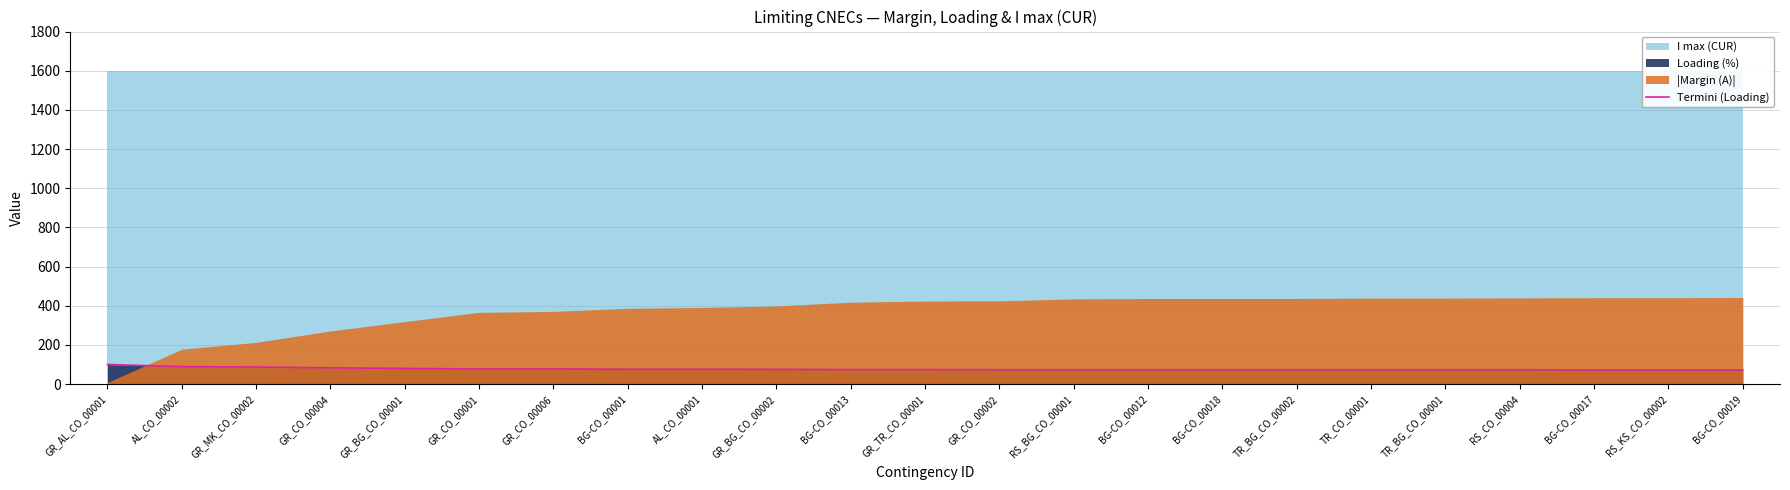

Is it true that the value at RS_KS_CO_00002 is 72?

True